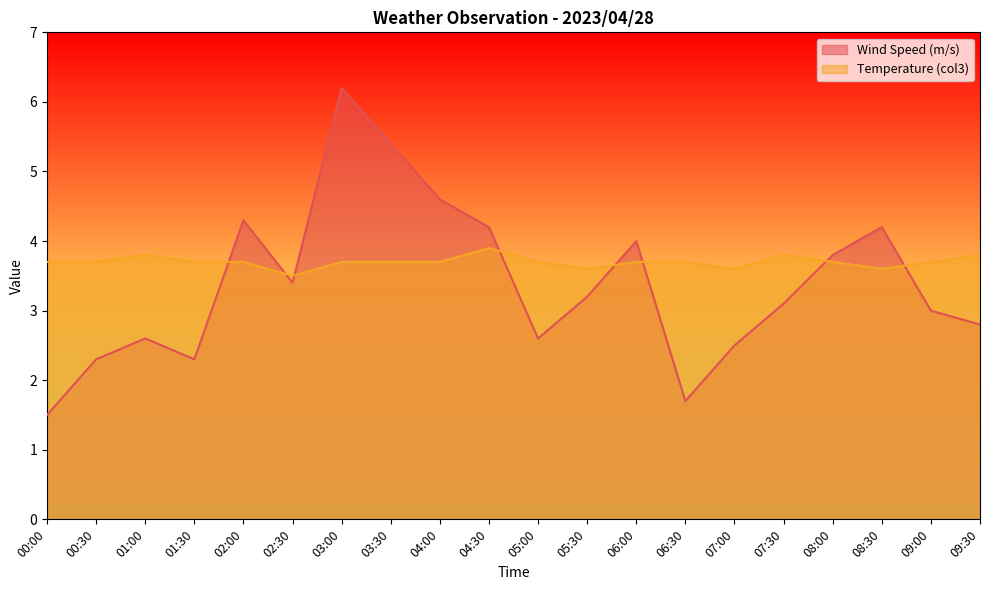

True or false: Wind Speed (m/s) and Temperature (col3) cross at least once.

True